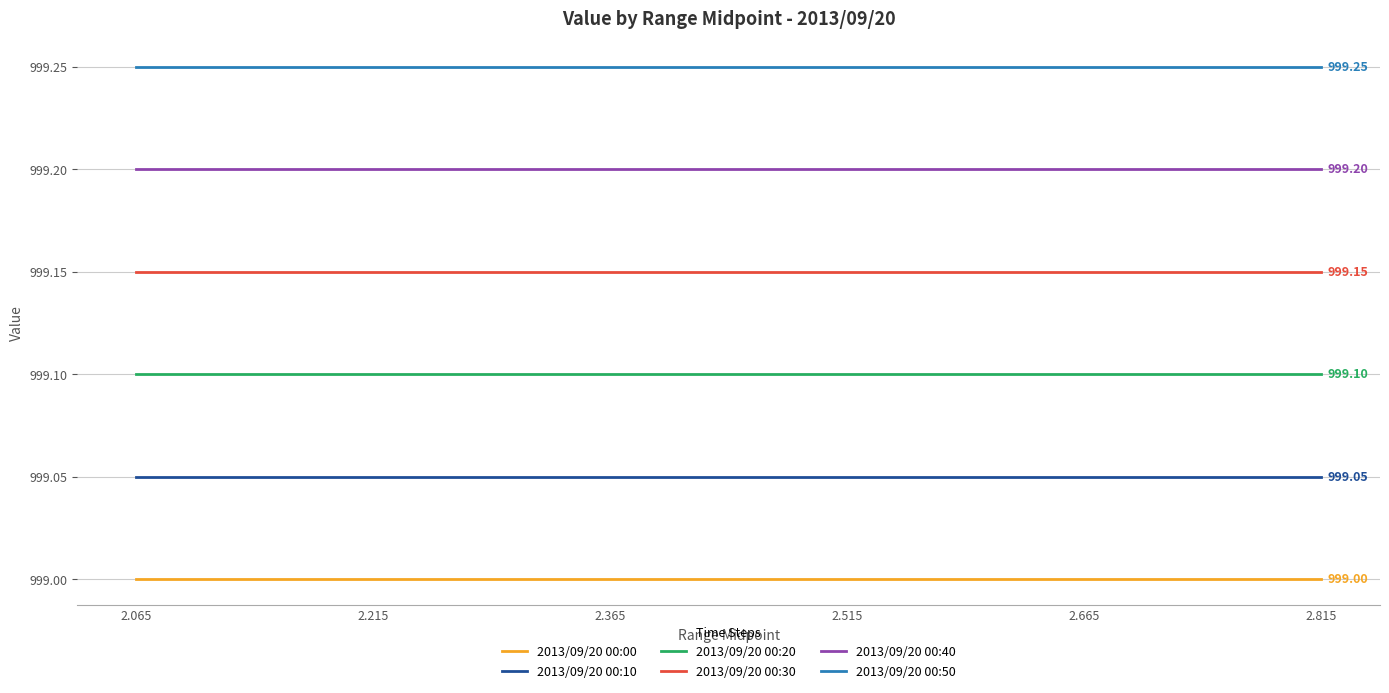

List the series in order of their peak value, lowest first.

2013/09/20 00:00, 2013/09/20 00:10, 2013/09/20 00:20, 2013/09/20 00:30, 2013/09/20 00:40, 2013/09/20 00:50